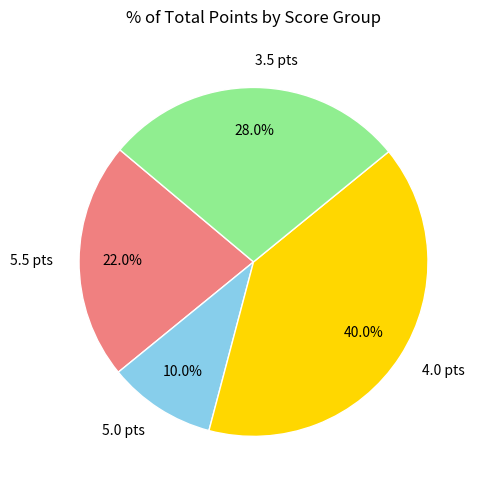

How many segments does this pie chart have?

4